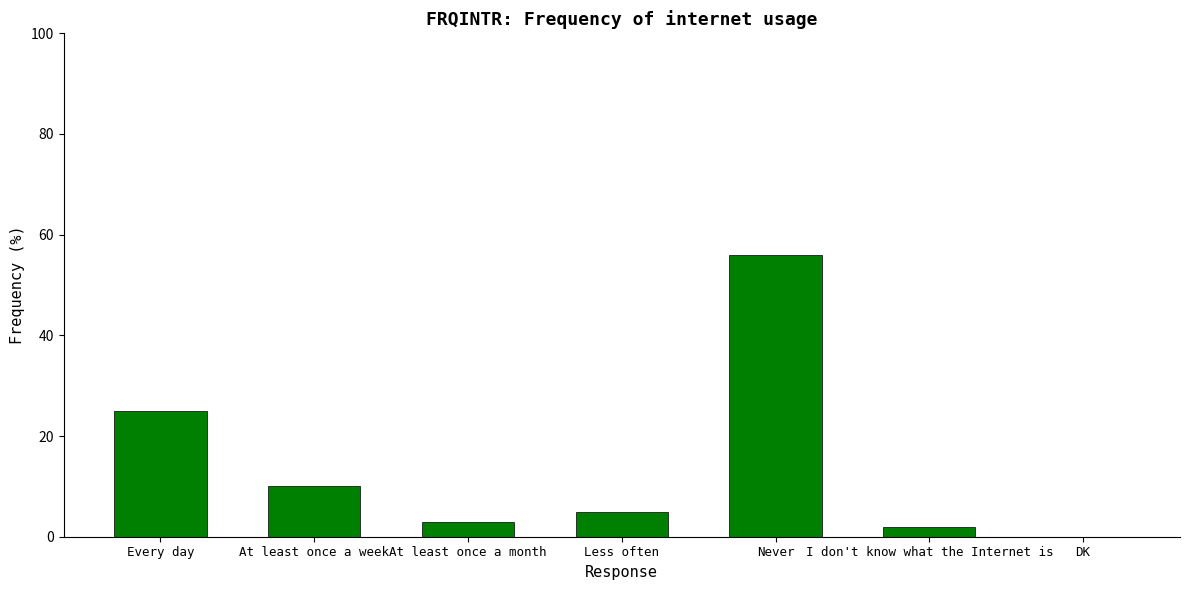

What is the change in value from Every day to Never?

+31